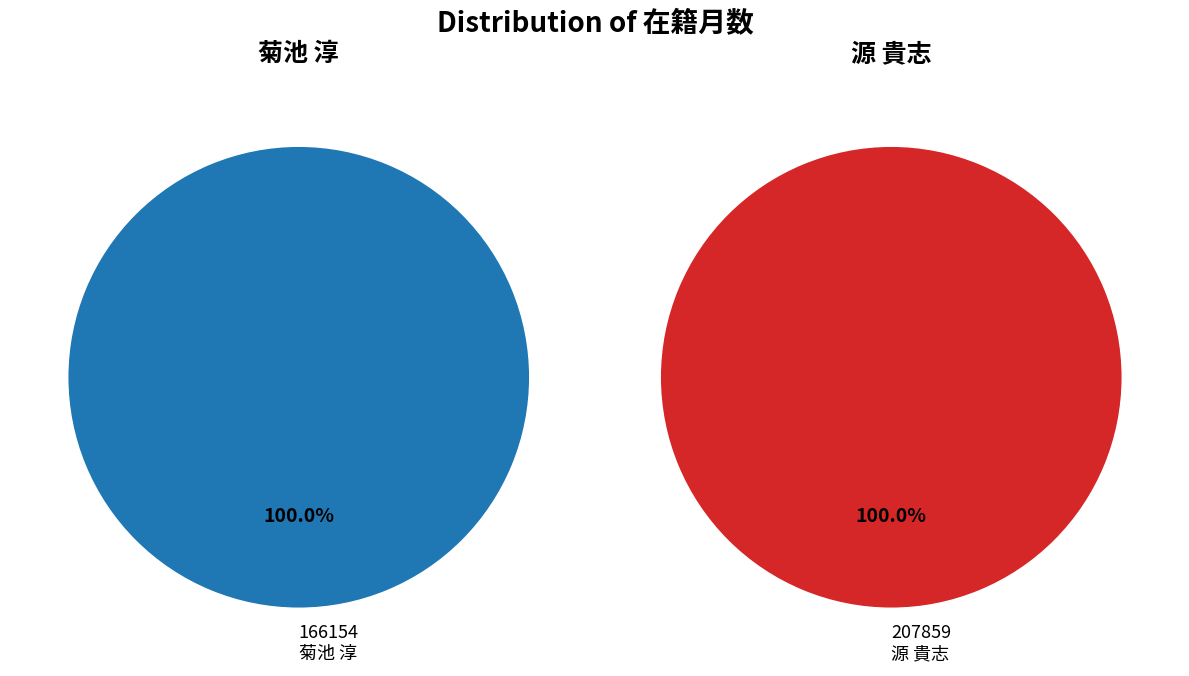

To the nearest percent, what is the combined percentage of 207859 and 166154?

100%